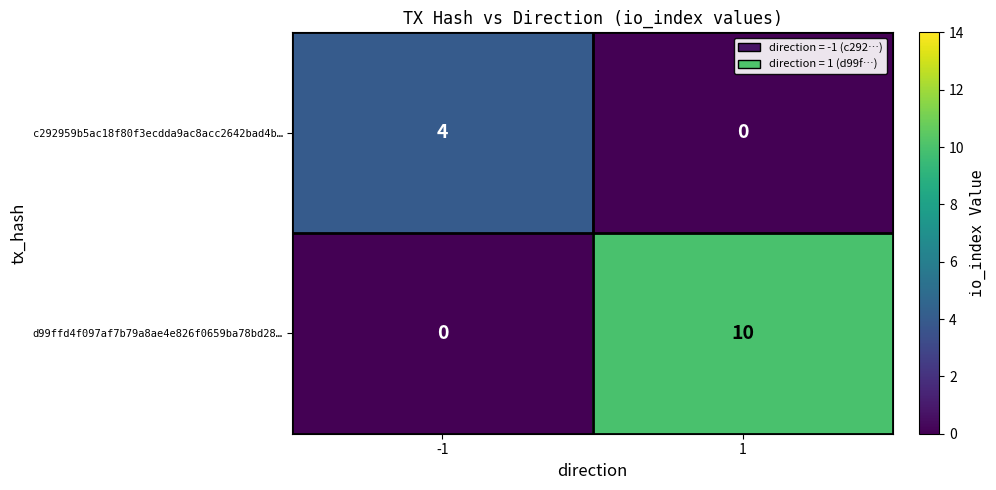

At -1, list the series in order from largest to smallest.

c292959b5ac18f80f3ecdda9ac8acc2642bad4b…, d99ffd4f097af7b79a8ae4e826f0659ba78bd28…